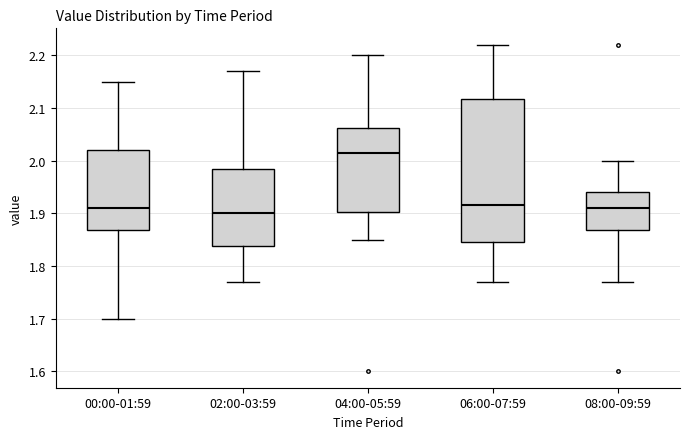

Where does the median line of the box for 00:00-01:59 sit on the y-axis? The values are not printed on the chart, so give them approximately, as read against the axis.

1.91